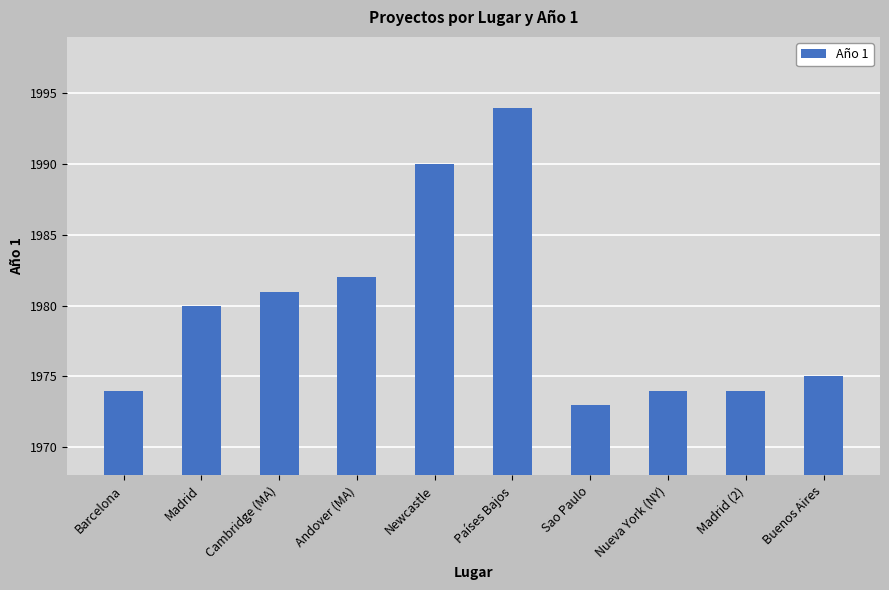

Which has a higher value, Países Bajos or Madrid (2)?

Países Bajos